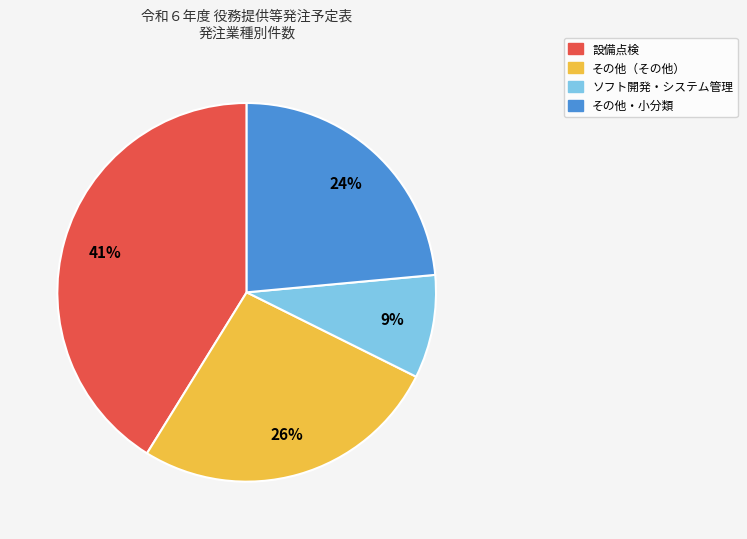

Count the number of slices in the pie.

4